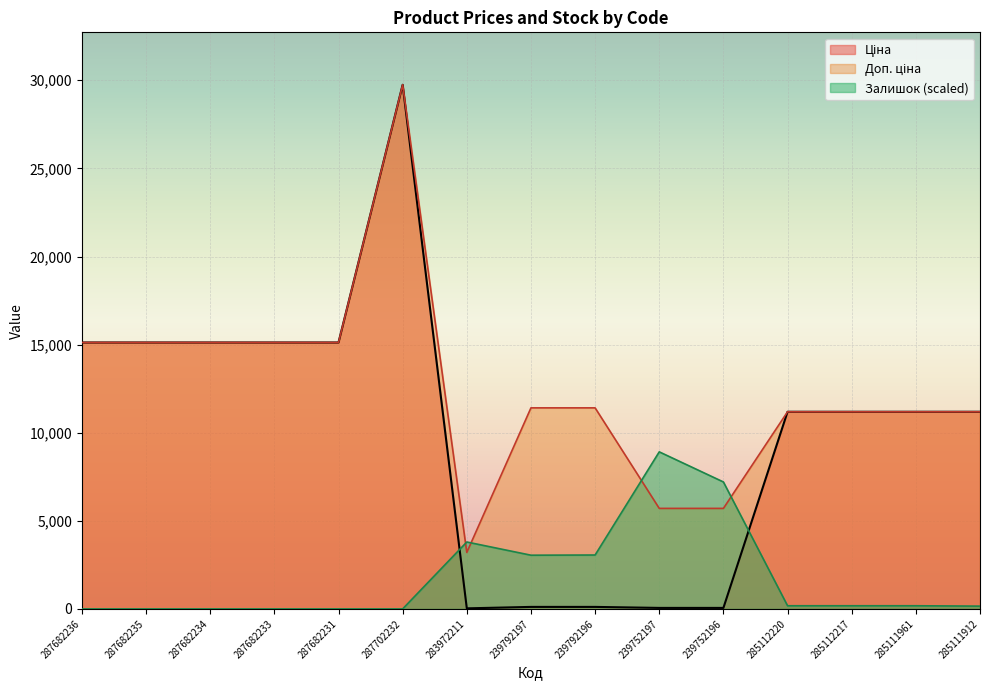

What is the difference between the maximum and second lowest values in the Доп. ціна series?

24042.2